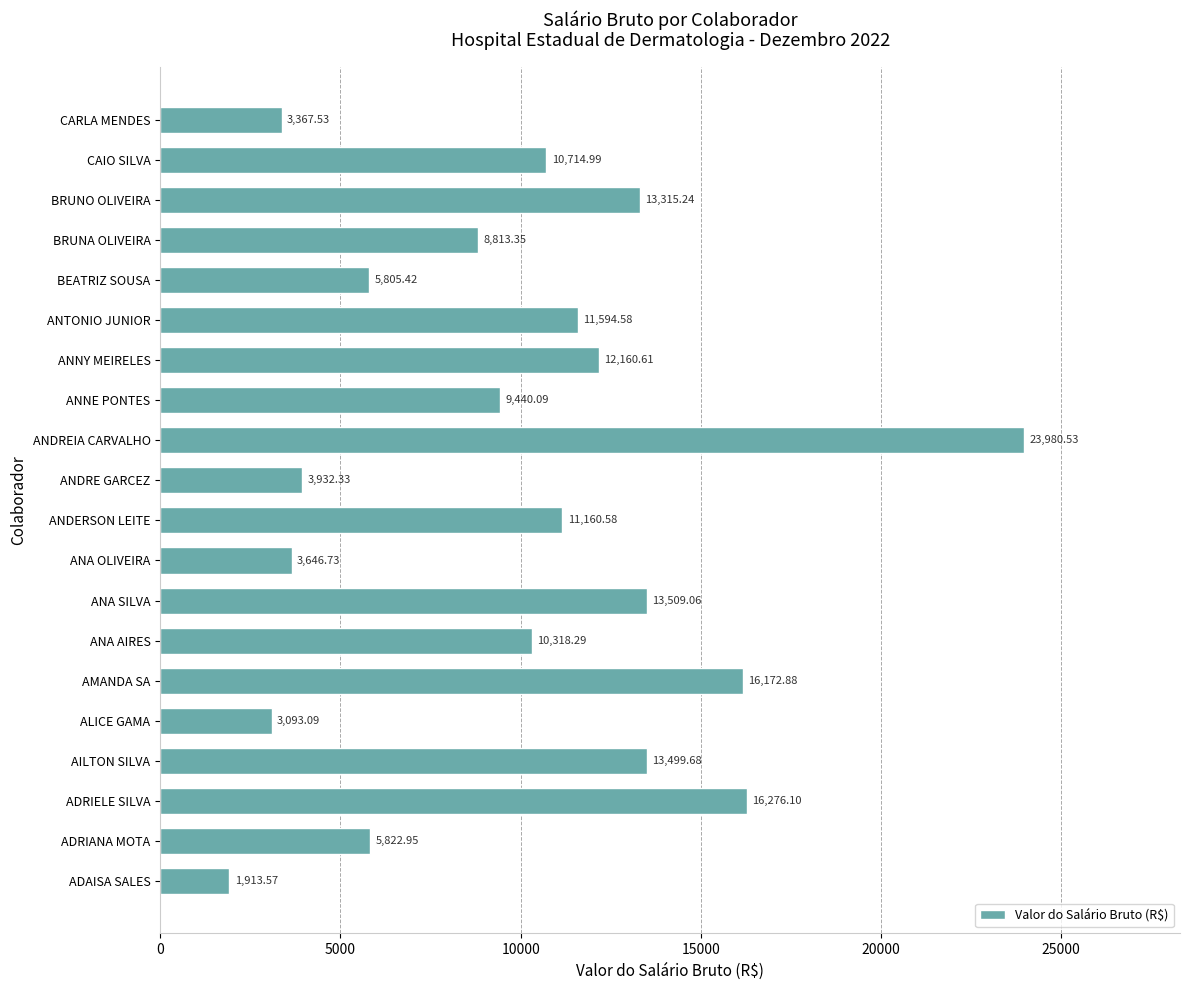

What is the ratio of the value at ADRIELE SILVA to the value at ANDRE GARCEZ?

4.1